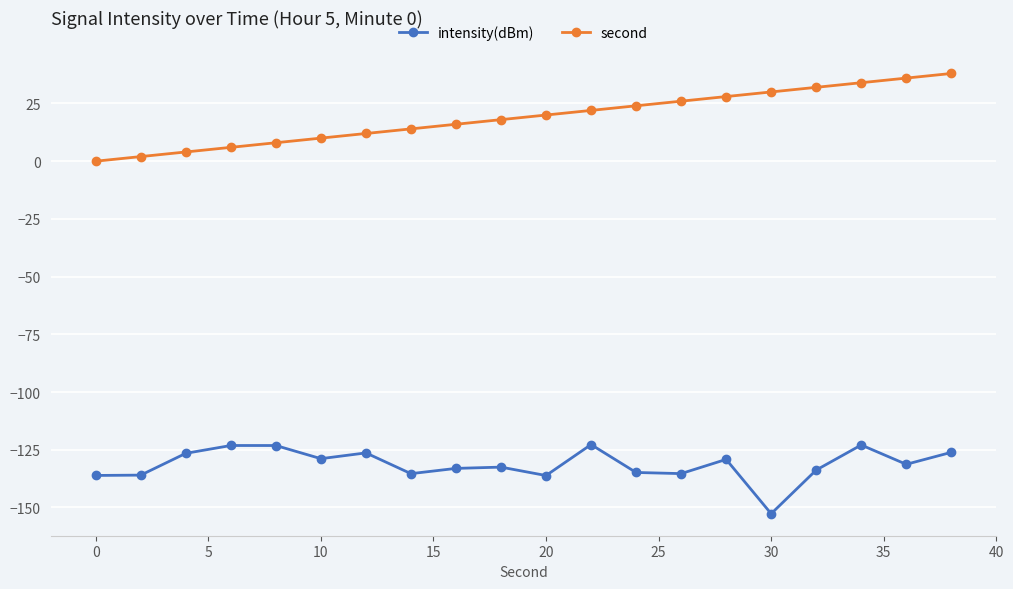

What is the average value of the intensity(dBm) series?

-131.3